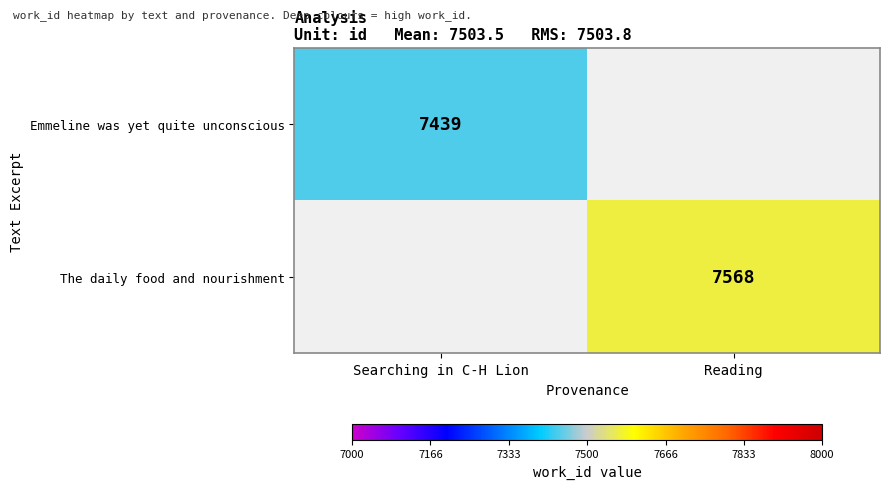

True or false: The daily food and nourishment has a value of 7568 at Reading.

True